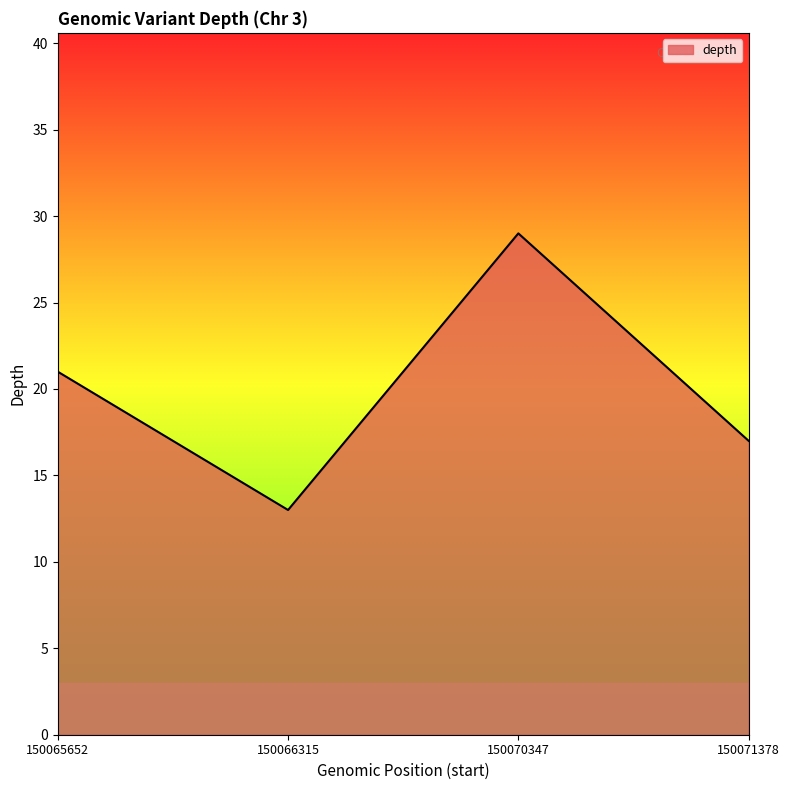

What is the difference between the values at 150066315 and 150070347?

16